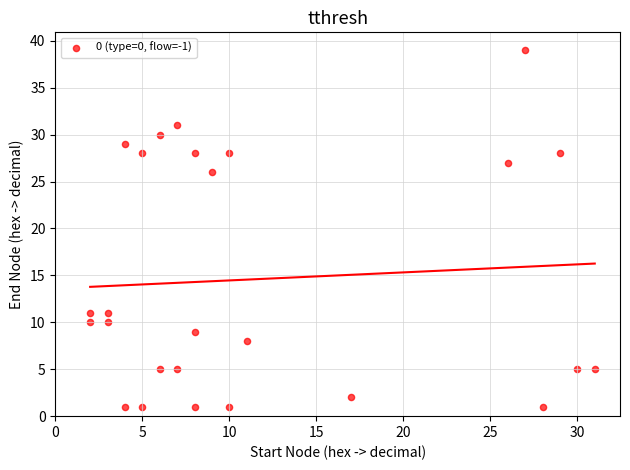

What Y value in the scatter plot is closest to 20?

26